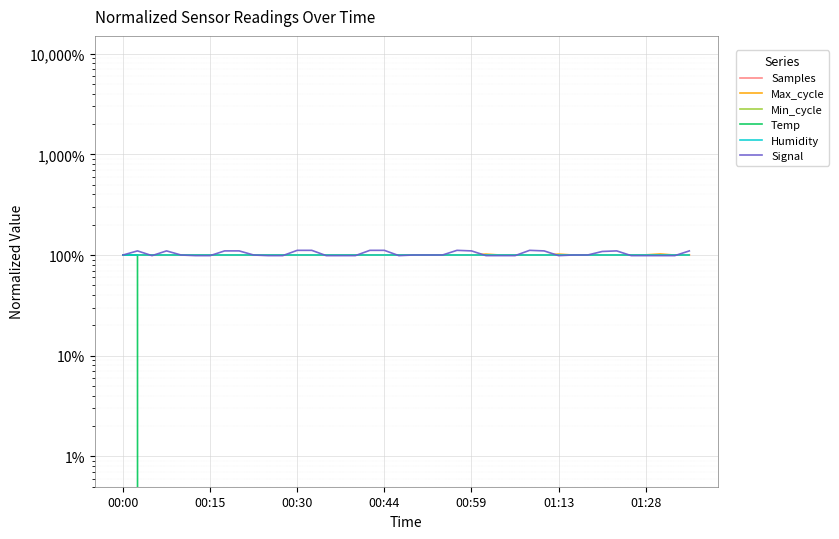

Is the value of Samples at 27 greater than the value of Max_cycle at 35?

No